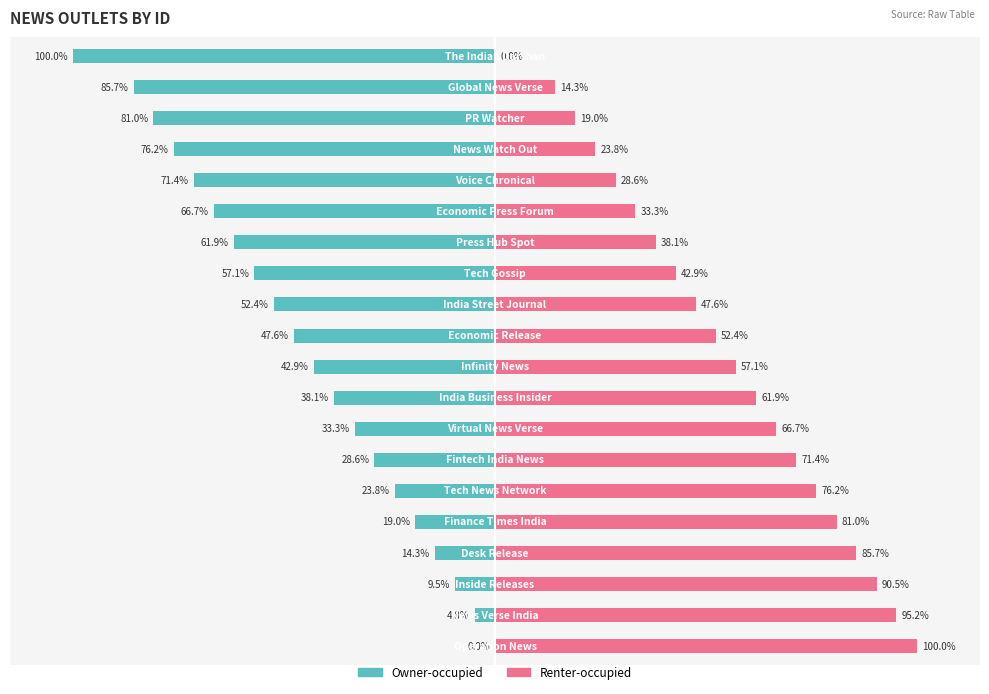

Reading right to left, transcribe all the data shown in this chart.

Owner-occupied: -100.0	-85.7	-81.0	-76.2	-71.4	-66.7	-61.9	-57.1	-52.4	-47.6	-42.9	-38.1	-33.3	-28.6	-23.8	-19.0	-14.3	-9.5	-4.8	0.0
Renter-occupied: 0.0	14.3	19.0	23.8	28.6	33.3	38.1	42.9	47.6	52.4	57.1	61.9	66.7	71.4	76.2	81.0	85.7	90.5	95.2	100.0